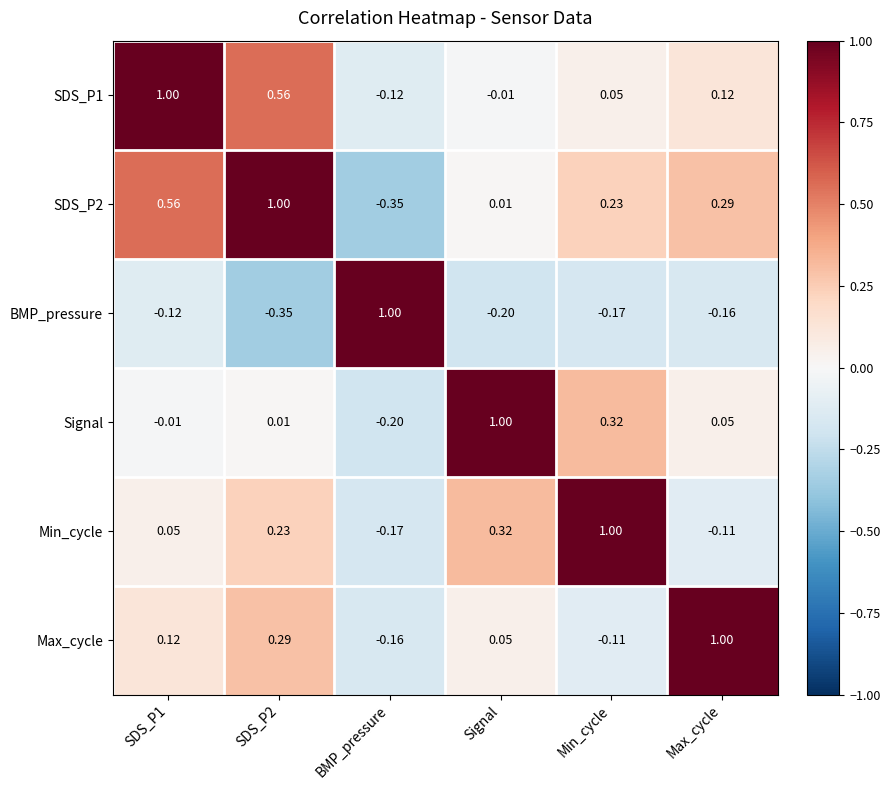

Where is SDS_P2 nearest to the value 0?

Signal